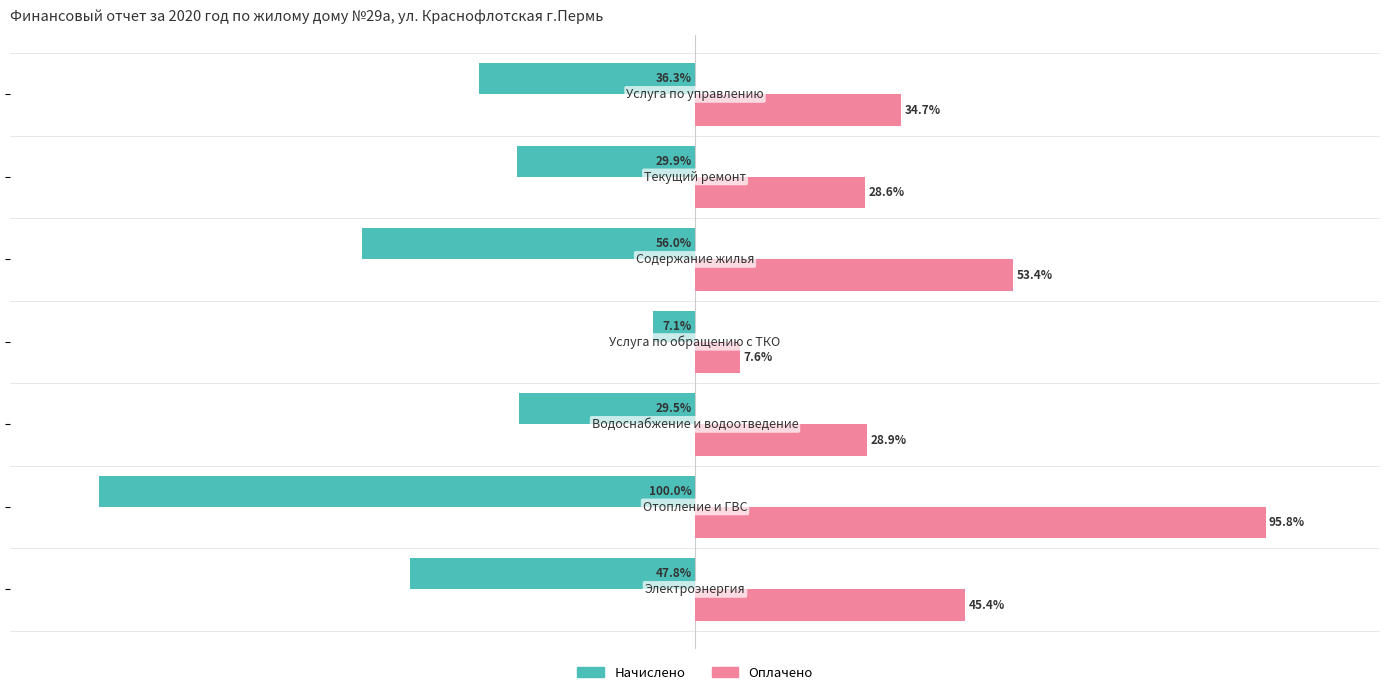

Which series has the largest range (max minus min)?

Начислено